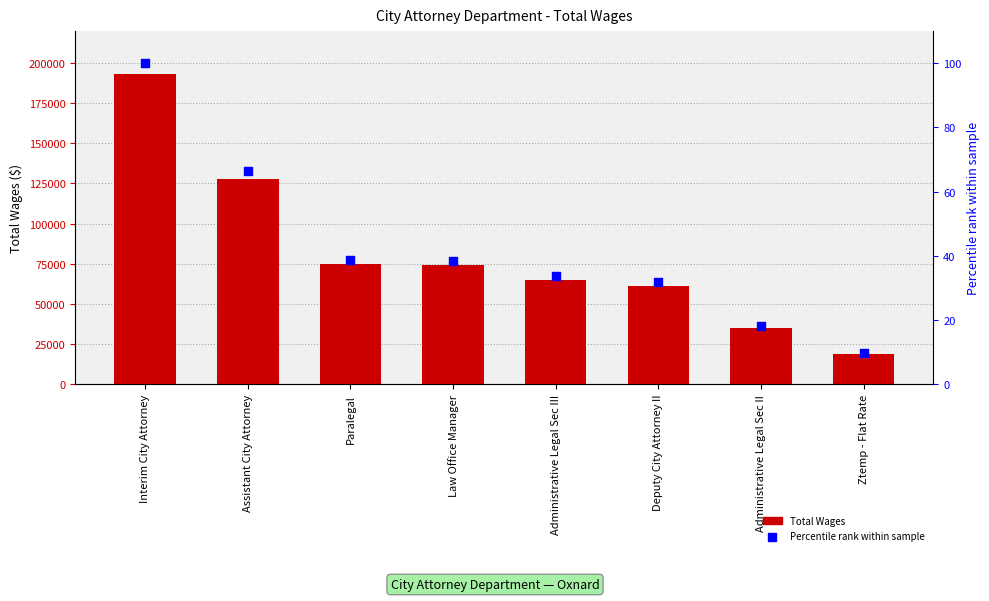

Which series has the largest total across all categories?

Total Wages